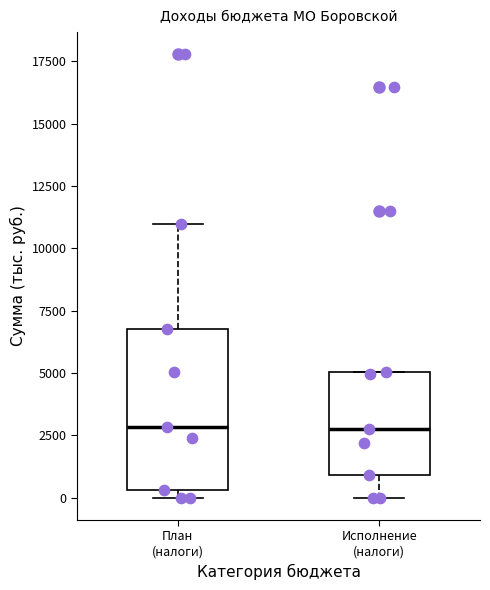

Where is the lower edge of the box for Исполнение (налоги) on the y-axis? The values are not printed on the chart, so give them approximately, as read against the axis.

1000